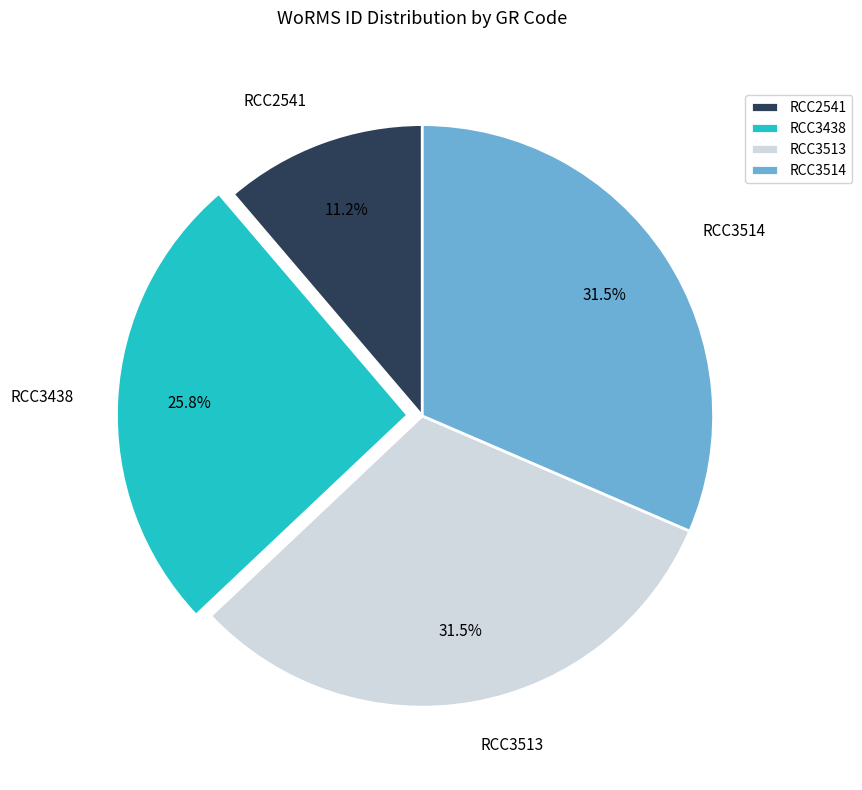

Does RCC2541 account for over 50% of the chart?

No